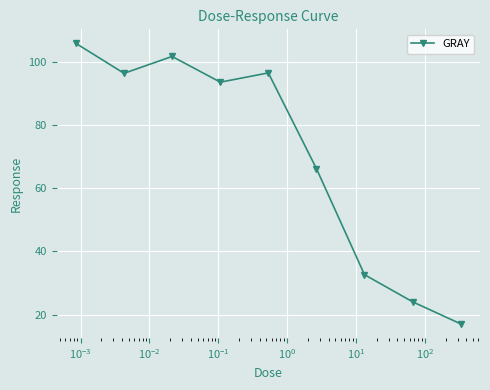

Count the number of categories in the chart.

9